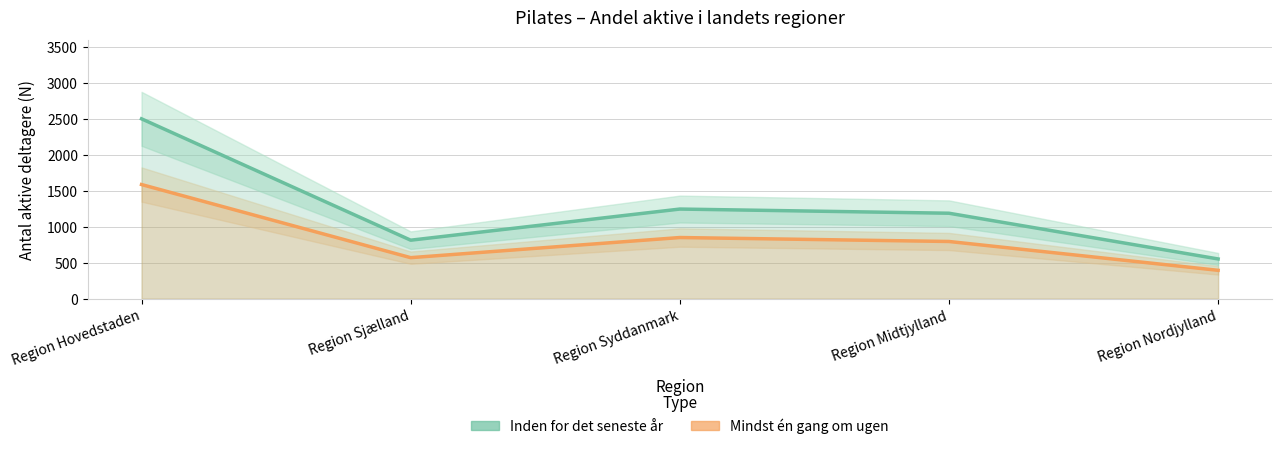

Where is the first local maximum for Mindst én gang om ugen?

Region Syddanmark